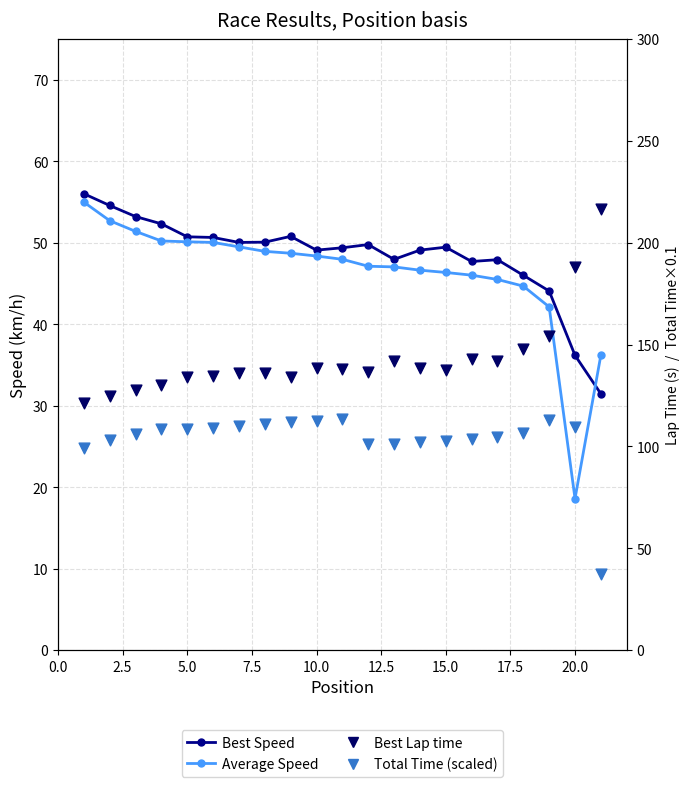

At how many categories does at least one series exceed 132?

17